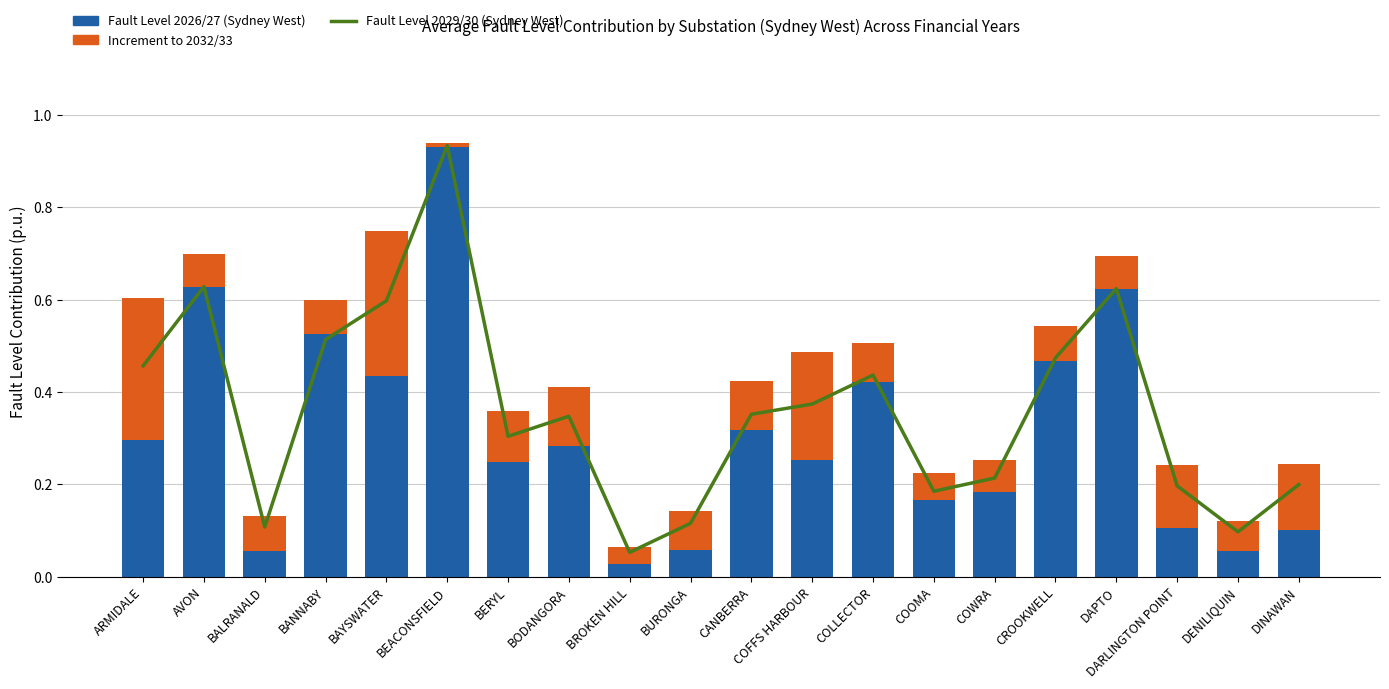

What is the sum of all Increment to 2032/33 values?

2.3